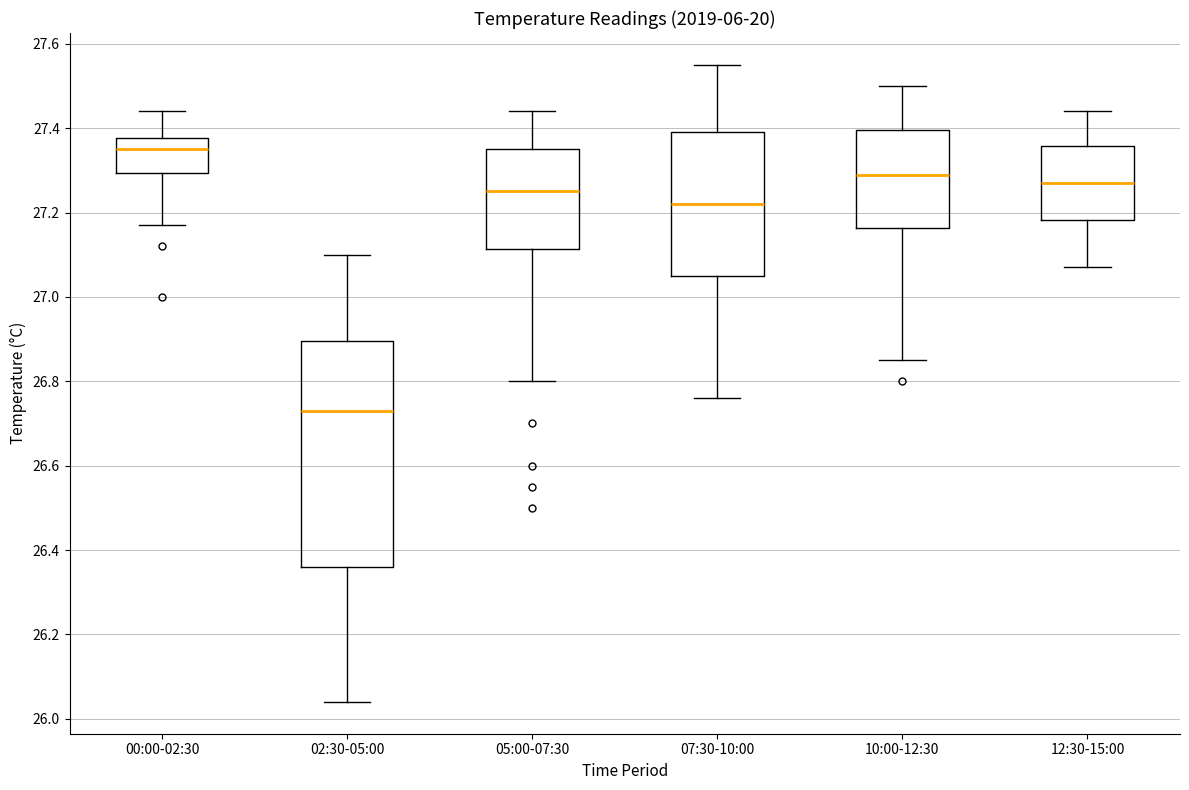

Which box has the lowest median line?

02:30-05:00